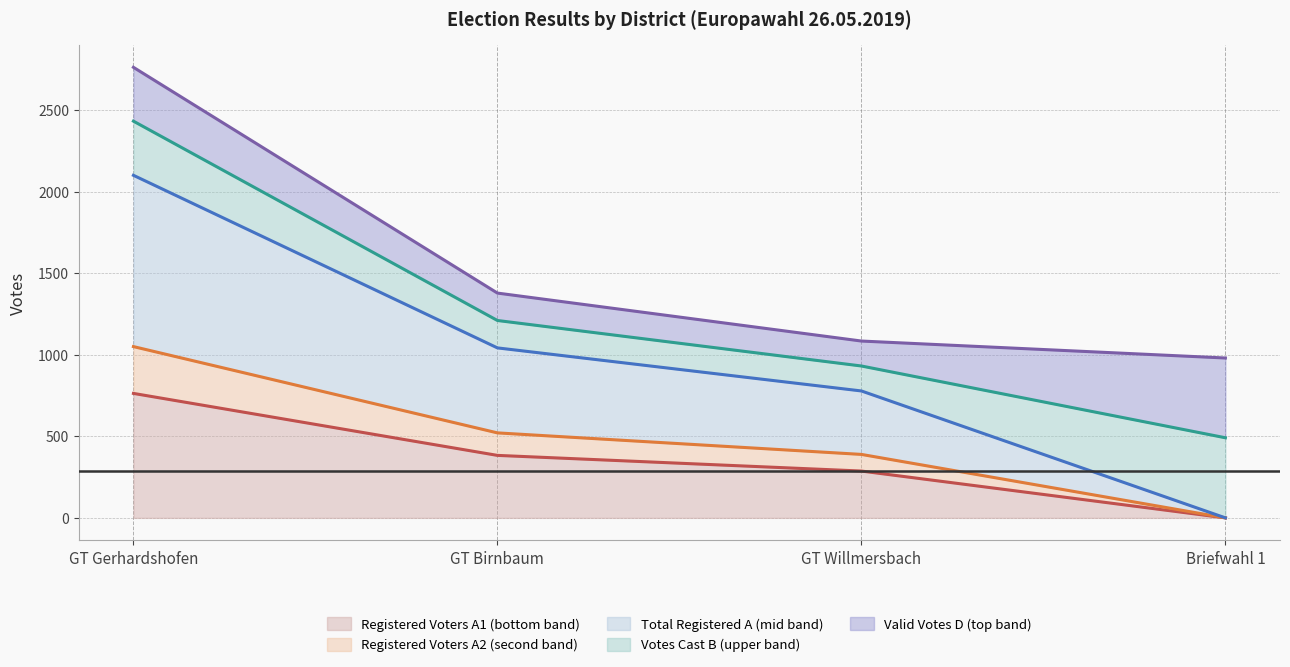

What is the value of the B line point at the 4th from the left?

491